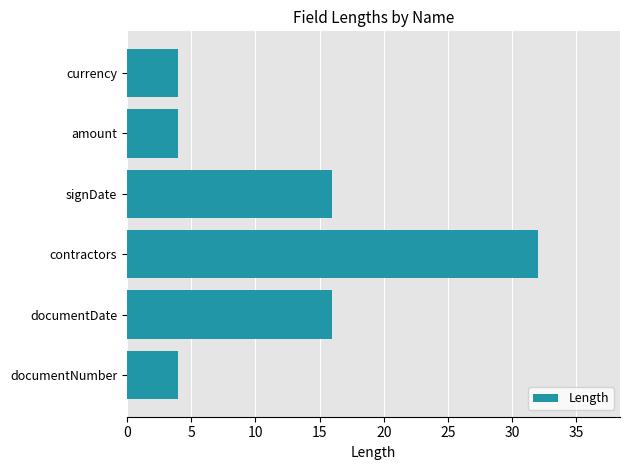

What is the minimum value shown in the chart?

4